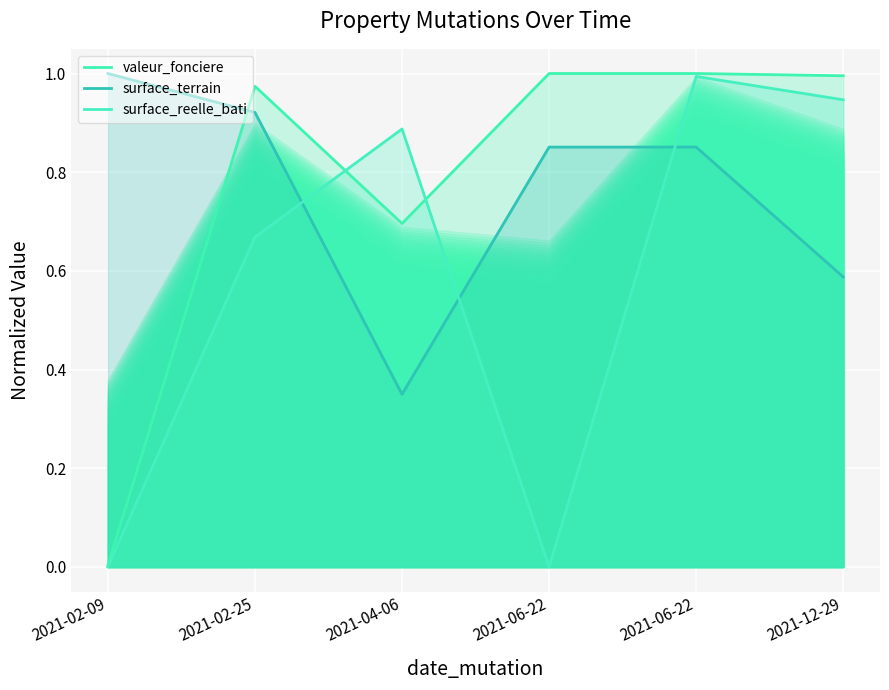

Read the valeur_fonciere value at 2021-12-29.

1.0